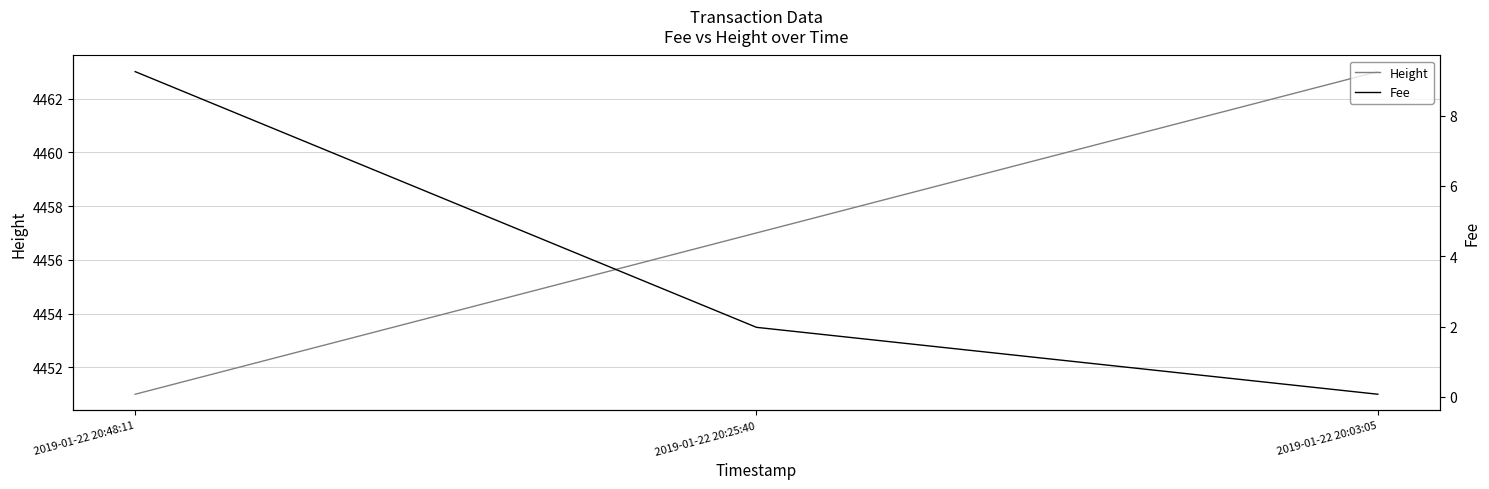

Does the chart have visible grid lines?

Yes